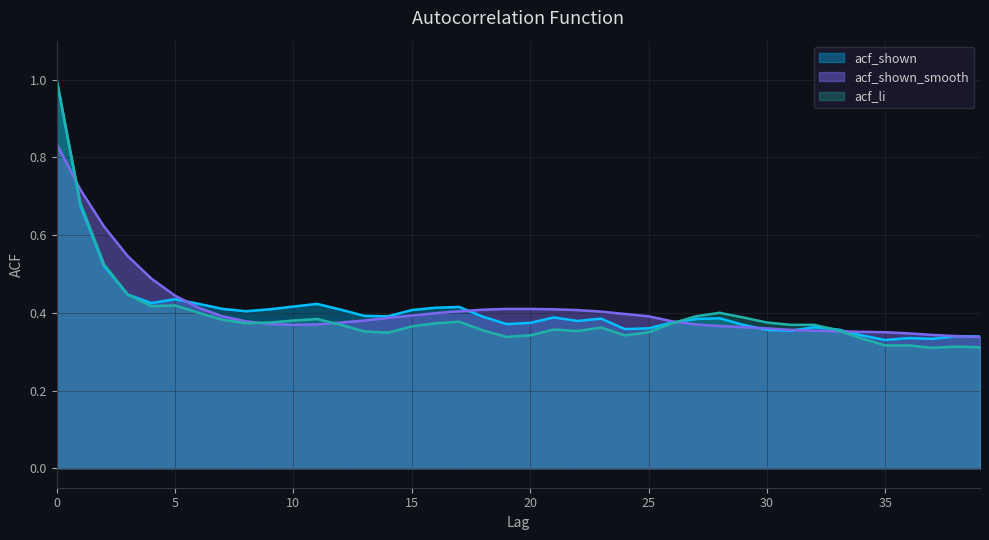

Count the acf_shown_smooth values in the range 0 to 1.

40